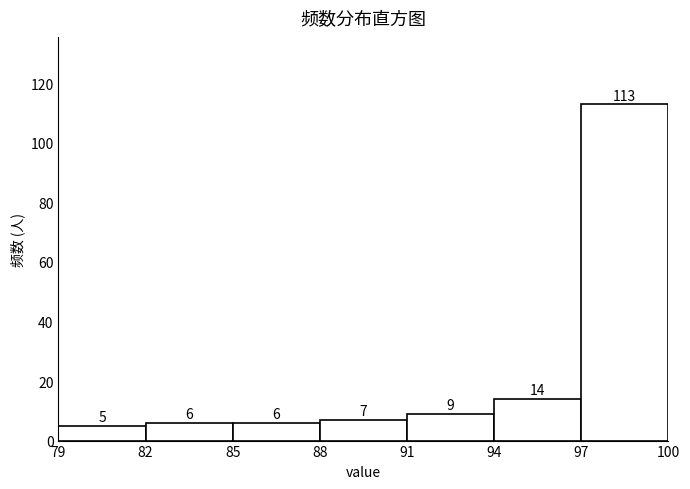

How tall is the bar that spans 94 to 97 on the x-axis?

14